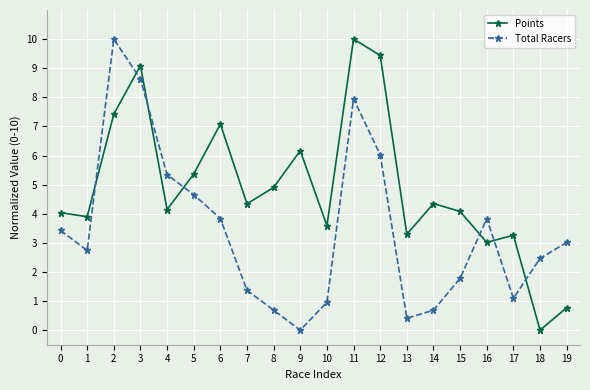

Where do Total Racers and Points first cross each other?

1 and 2